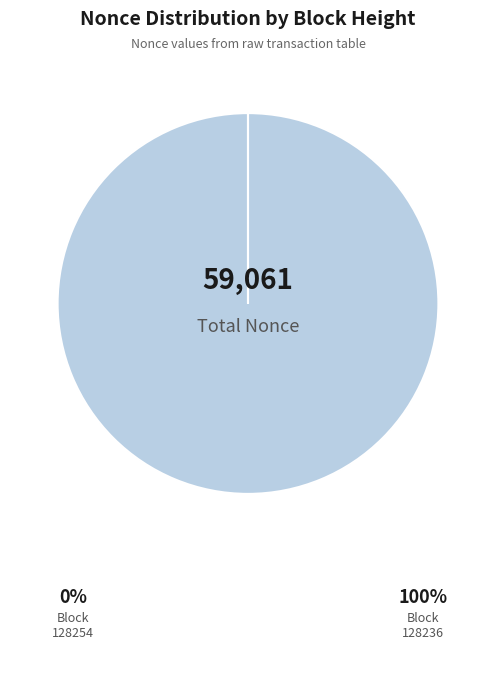

Is there any slice that represents more than half of the pie?

Yes